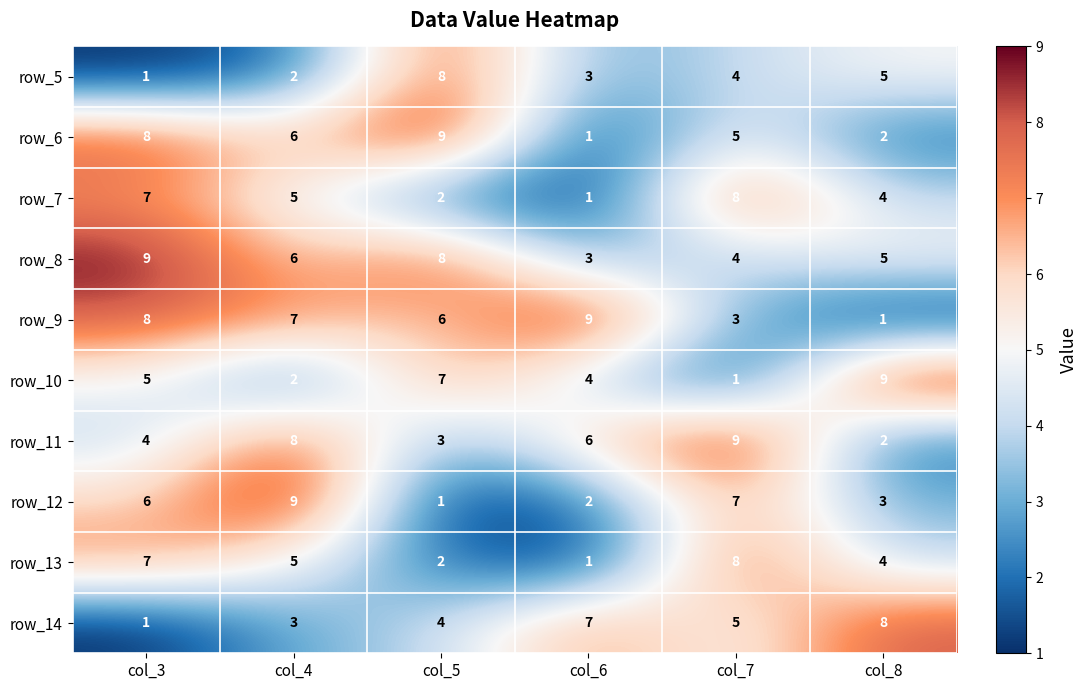

At which label does row_7 reach its minimum?

col_6